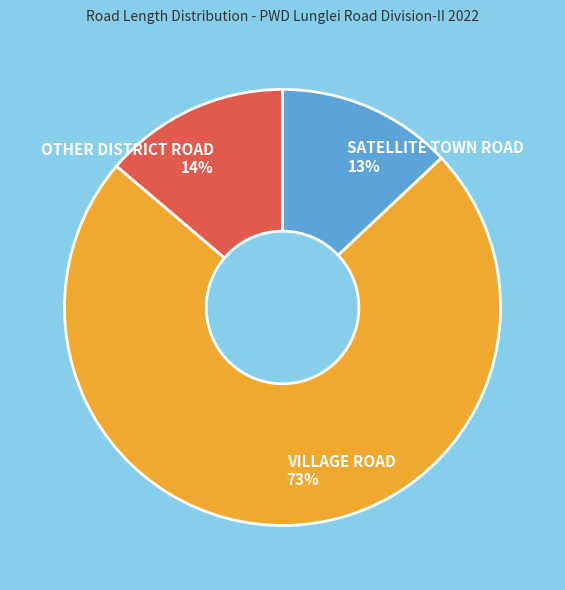

Is it true that OTHER DISTRICT ROAD is 14% of the pie?

True